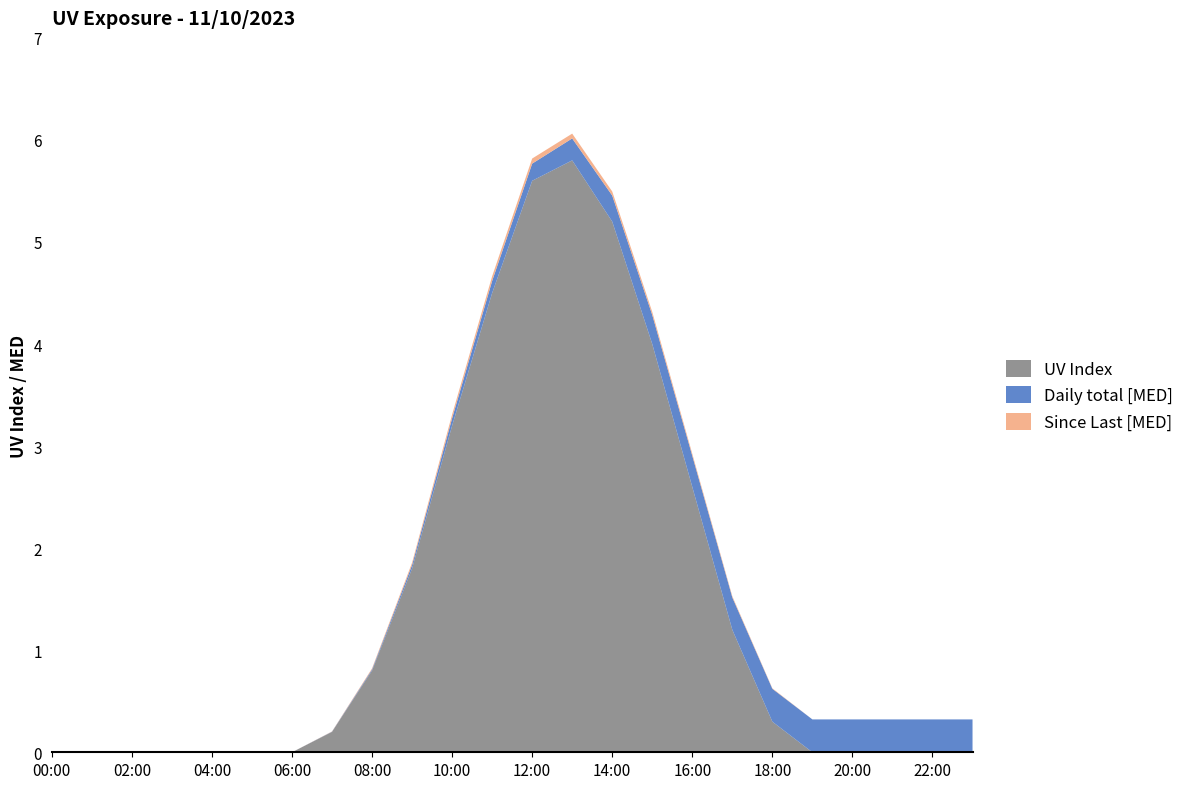

Reading left to right, extract all data points from this chart.

UV Index: 0.0	0.0	0.0	0.0	0.0	0.0	0.0	0.2	0.8	1.8	3.2	4.5	5.6	5.8	5.2	4.0	2.6	1.2	0.3	0.0	0.0	0.0	0.0	0.0
Daily total [MED]: 0.0	0.0	0.0	0.0	0.0	0.0	0.0	0.0	0.0	0.0	0.1	0.1	0.2	0.2	0.3	0.3	0.3	0.3	0.3	0.3	0.3	0.3	0.3	0.3
Since Last [MED]: 0.0	0.0	0.0	0.0	0.0	0.0	0.0	0.0	0.0	0.0	0.0	0.0	0.1	0.0	0.0	0.0	0.0	0.0	0.0	0.0	0.0	0.0	0.0	0.0